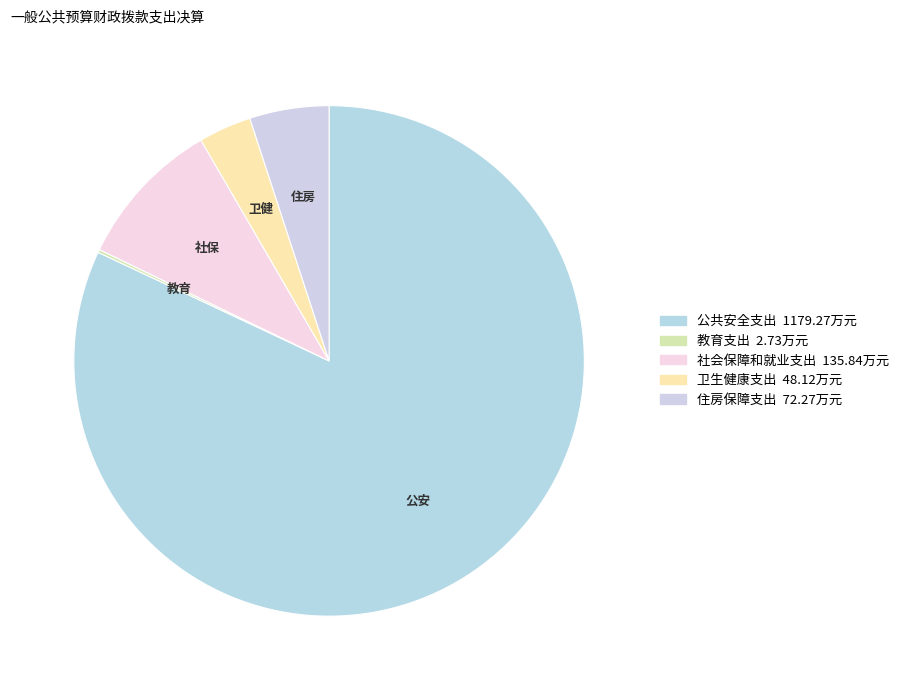

To the nearest percent, what is the difference between the 教育支出 and 公共安全支出 slice percentages?

82%